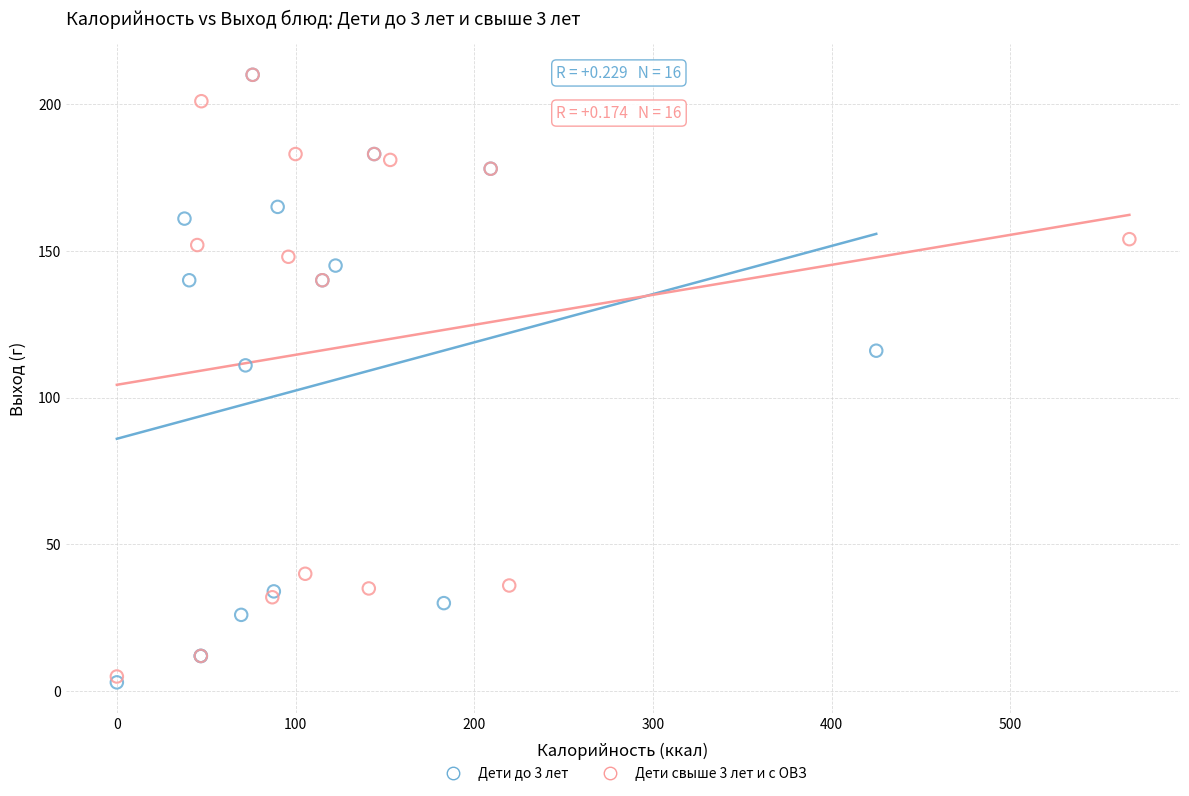

Which series has the widest spread of Y values?

Дети до 3 лет